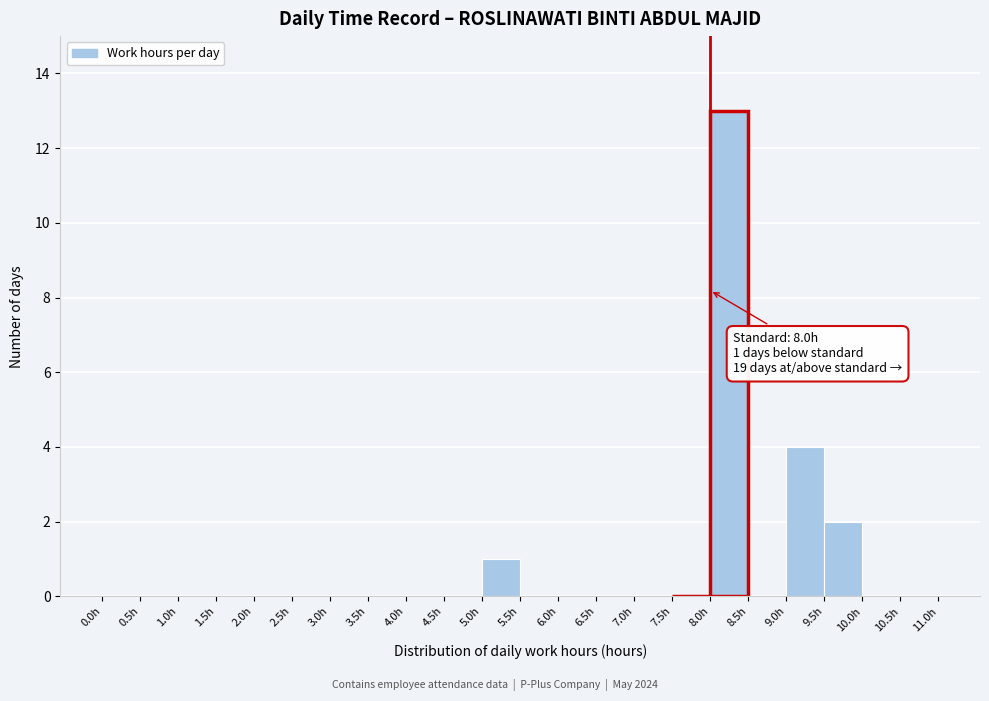

Over which range of the x-axis is the bar tallest?

8.0 to 8.5